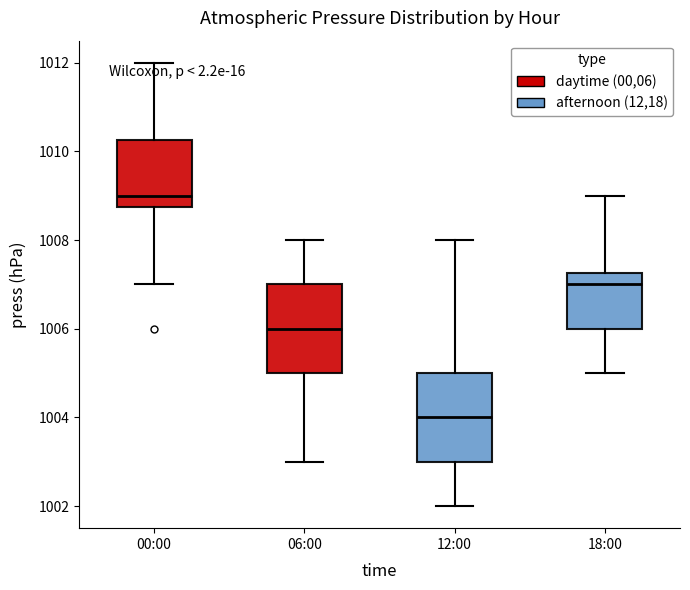

Which box has the highest median line?

00:00